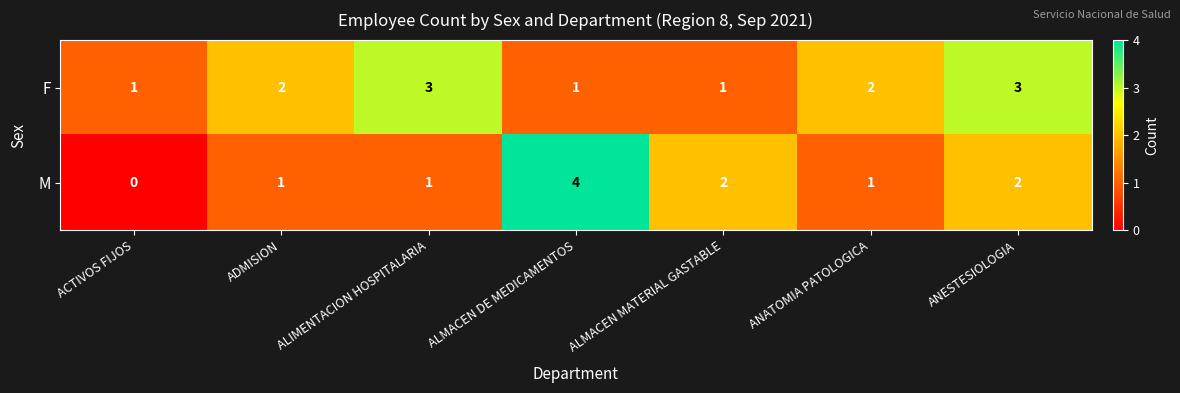

Which series has the widest spread of values?

M